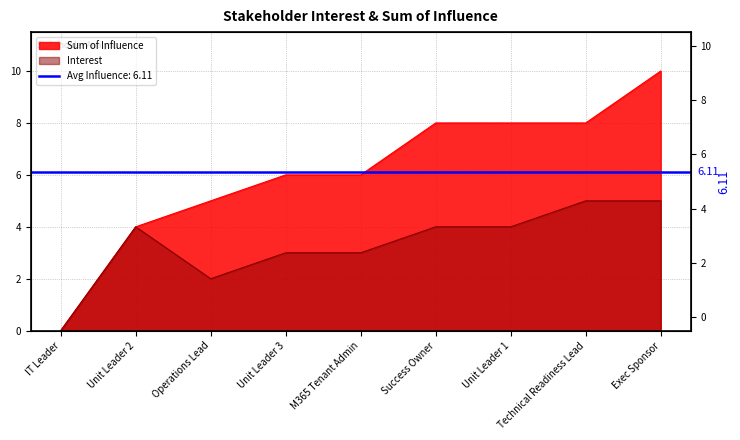

True or false: Sum of Influence and Interest cross at least once.

False